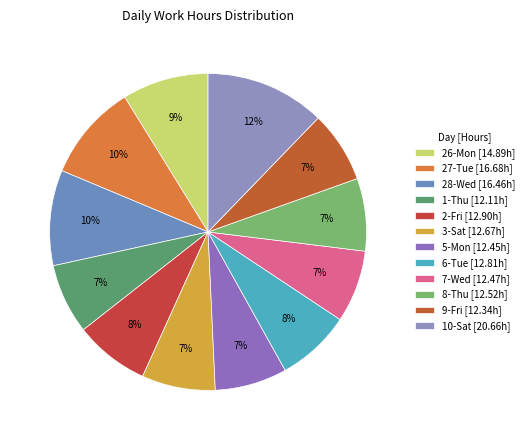

True or false: 27-Tue accounts for 10% of the total.

True